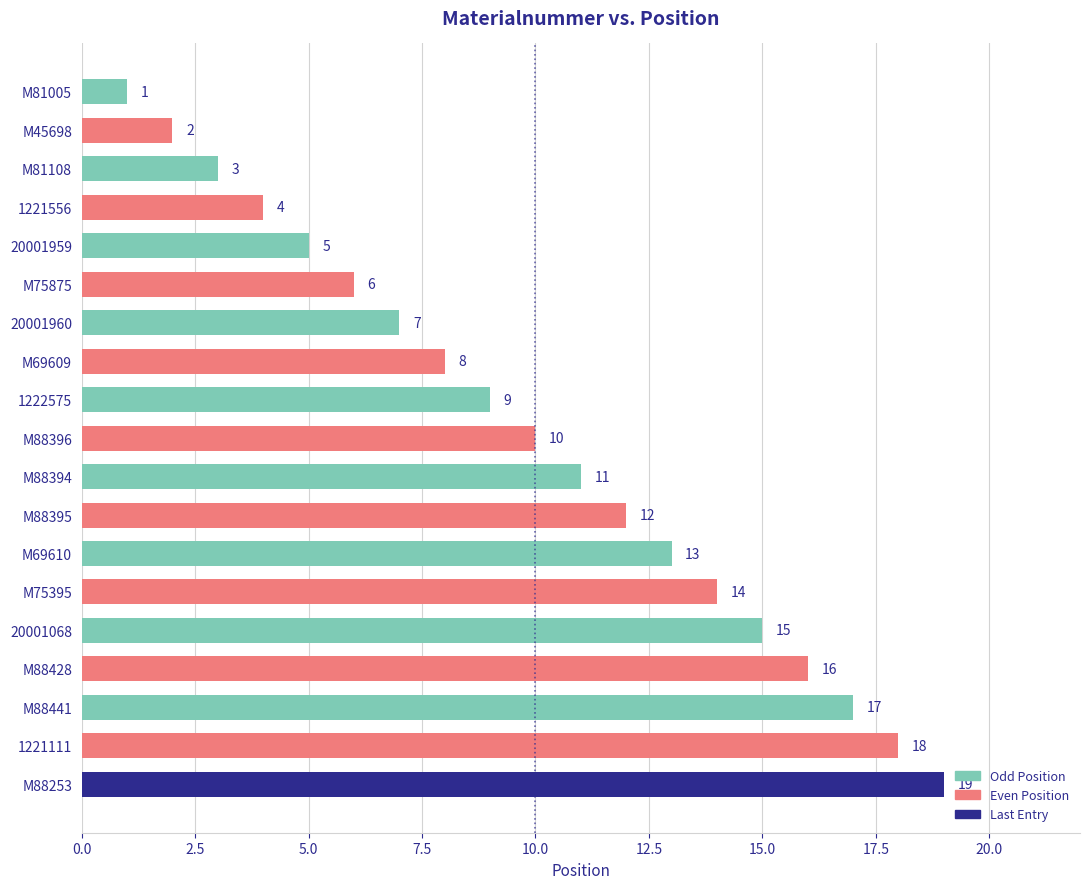

What is the change in value from M45698 to M81108?

+1